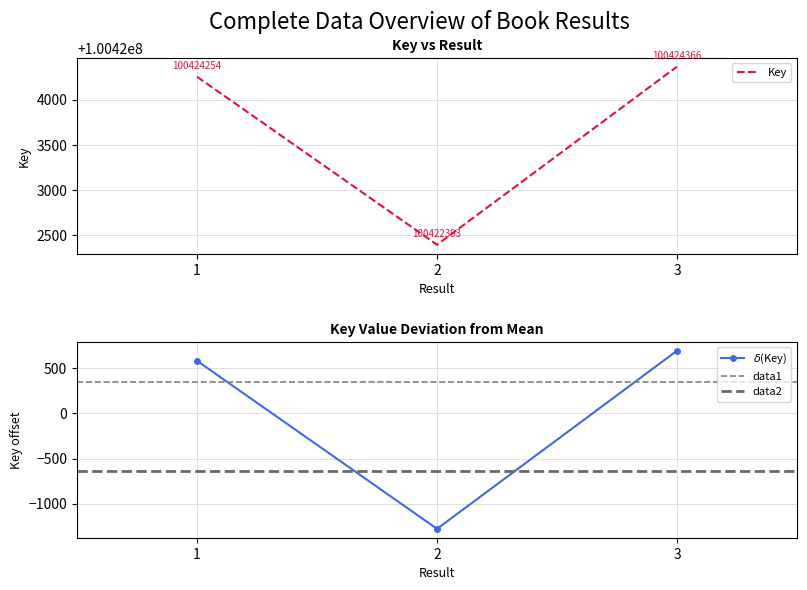

Between 2 and 1, which is larger?

1